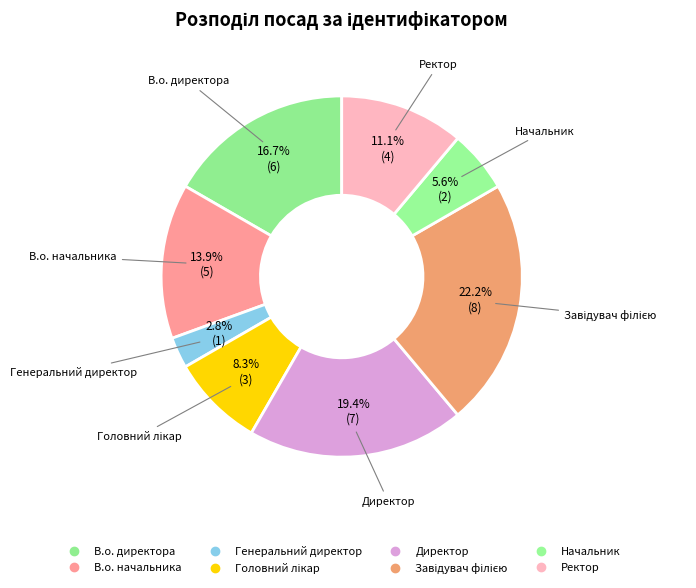

Rank the categories by value from lowest to highest.

Генеральний директор, Начальник, Головний лікар, Ректор, В.о. начальника, В.о. директора, Директор, Завідувач філією